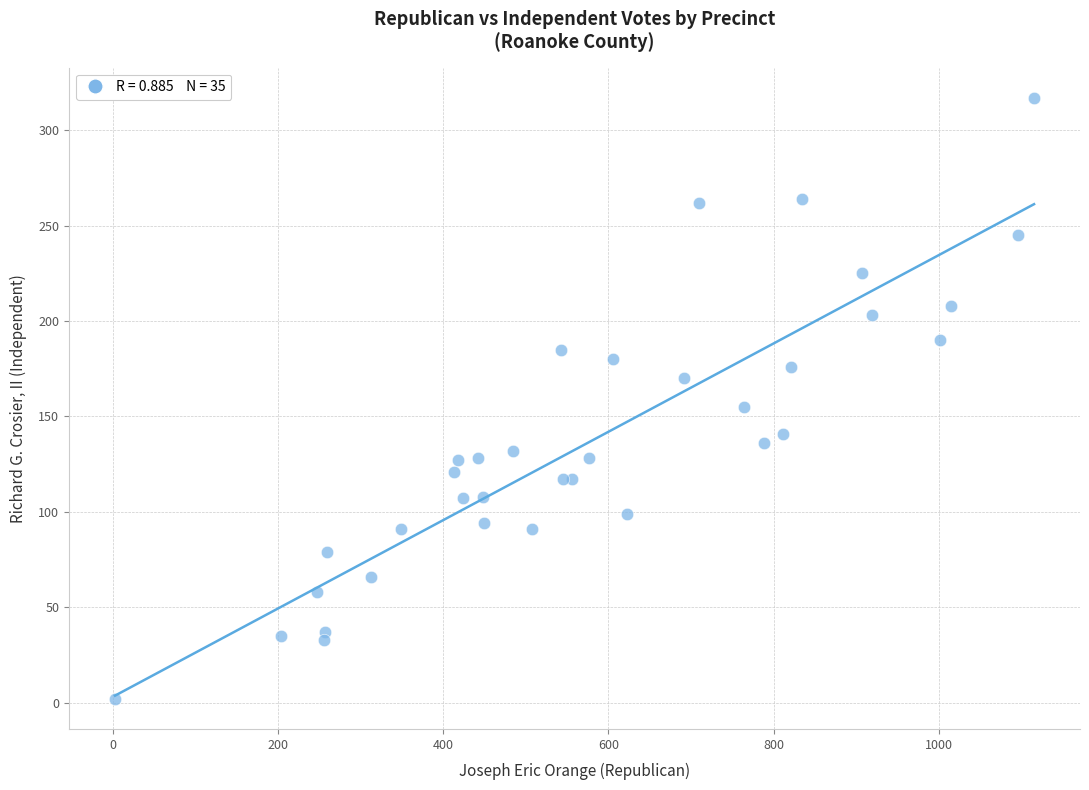

What Y value in the scatter plot is closest to 159?

155